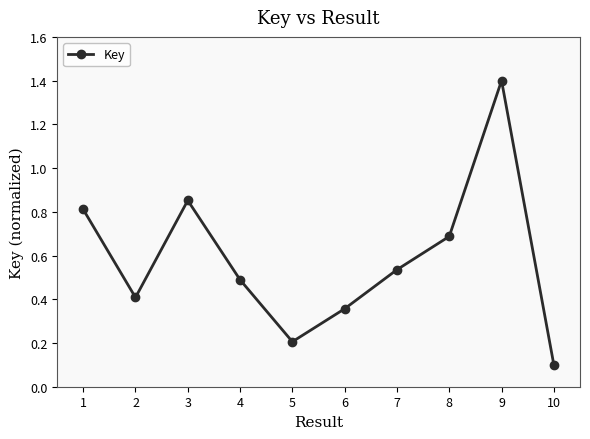

What is the smallest value displayed?

0.1